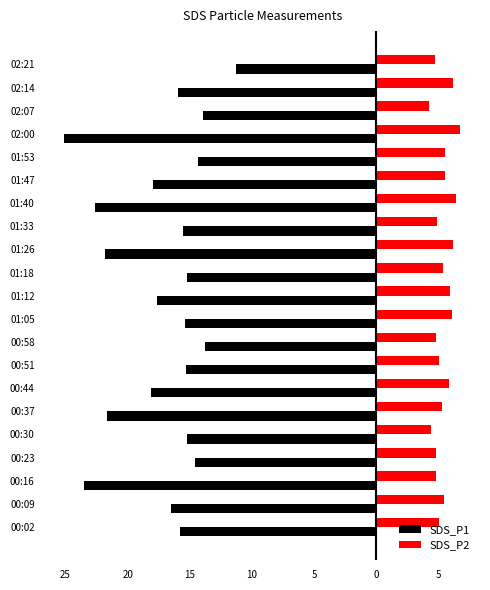

What are all the series names shown in the legend?

SDS_P1, SDS_P2